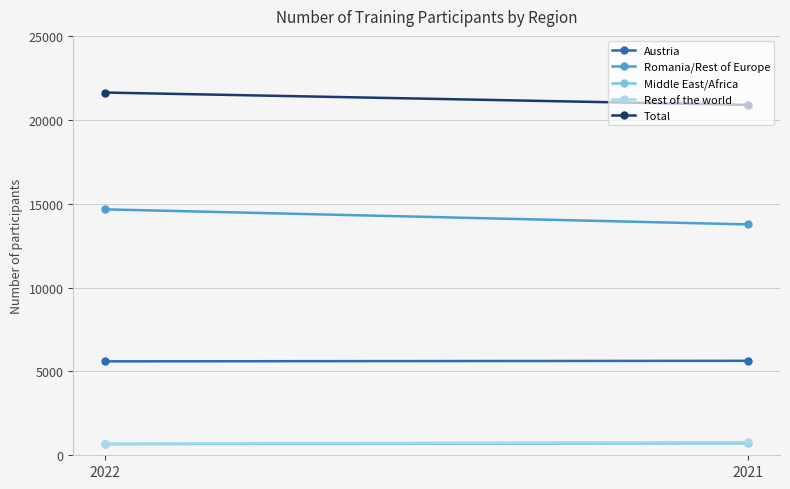

Count the number of categories in the chart.

2